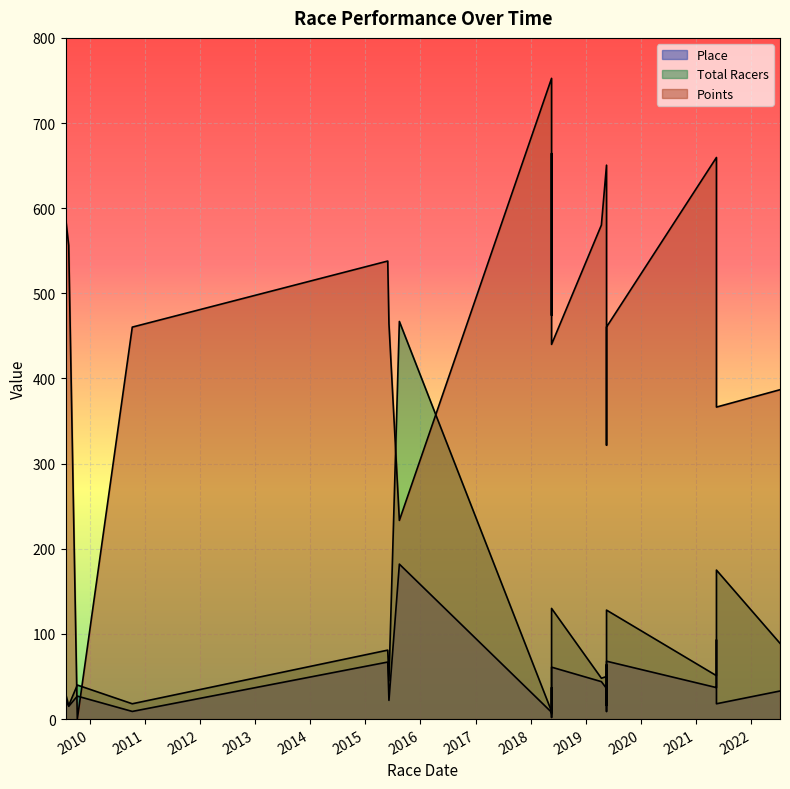

At which label is Total Racers closest to 236?

2021-05-15